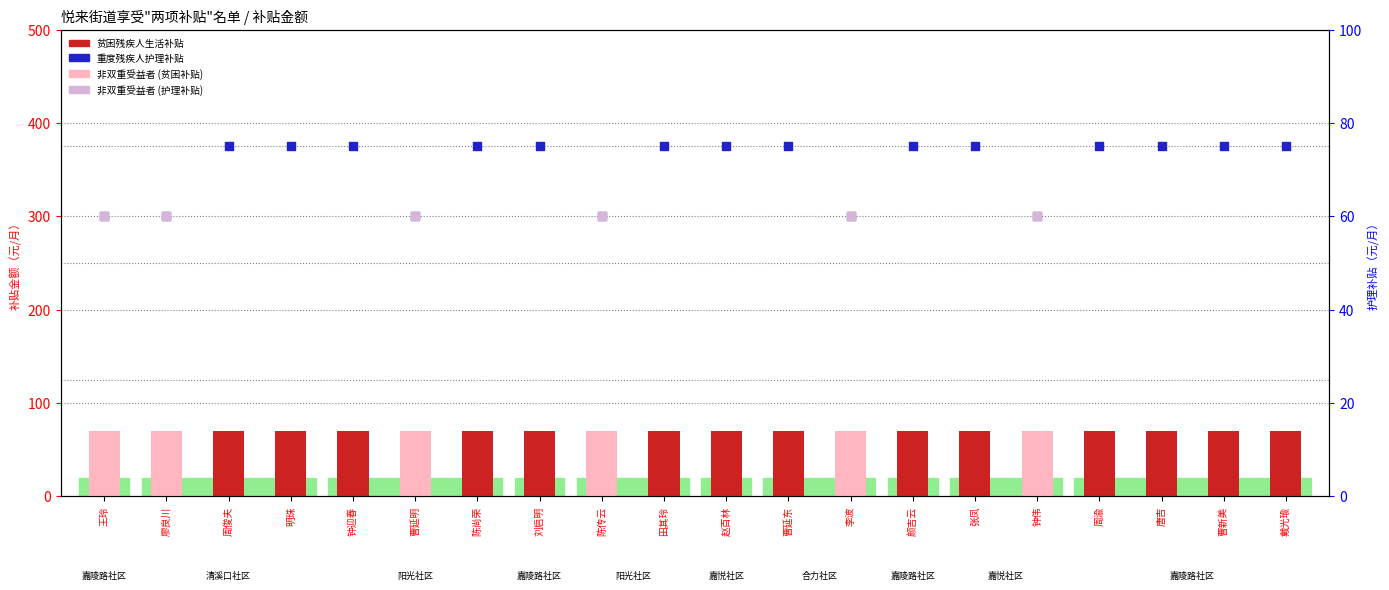

Which series has the widest spread of Y values?

重度残疾人护理补贴 (元/月)